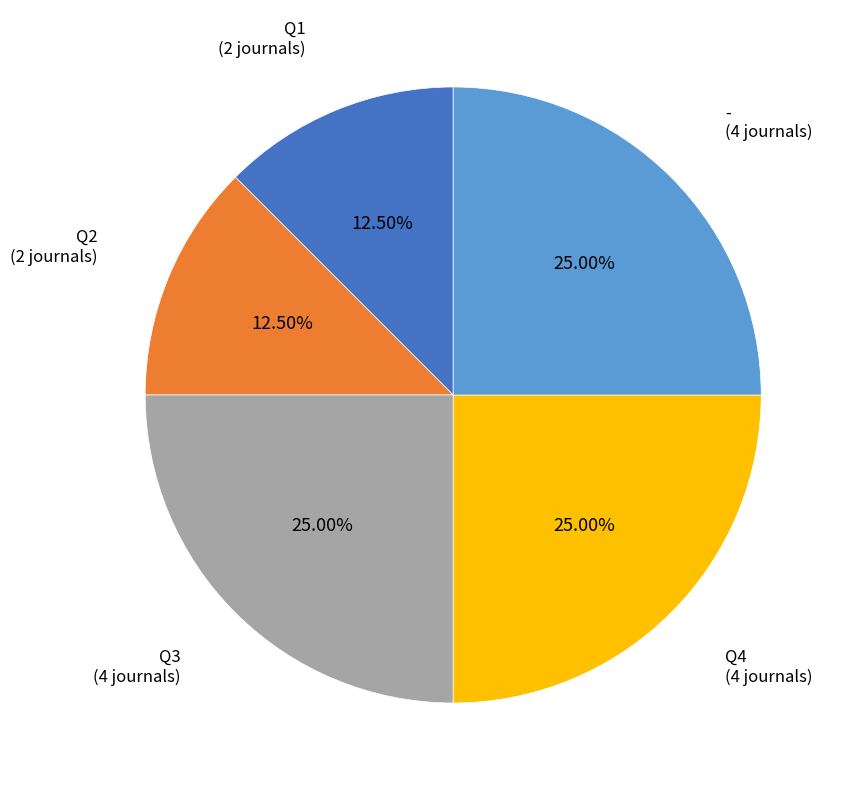

To the nearest percent, what percentage of the pie is Q3?

25%